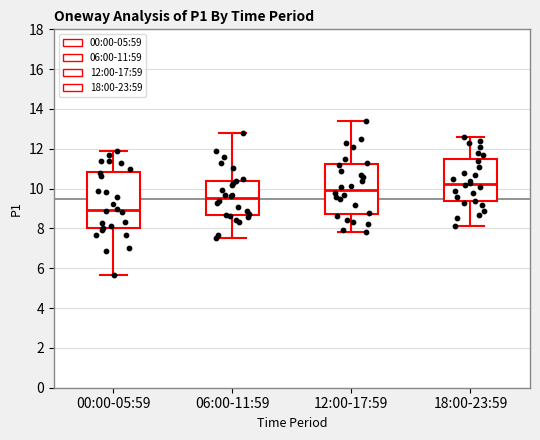

Where is the lower edge of the box for 12:00-17:59 on the y-axis? The values are not printed on the chart, so give them approximately, as read against the axis.

8.8